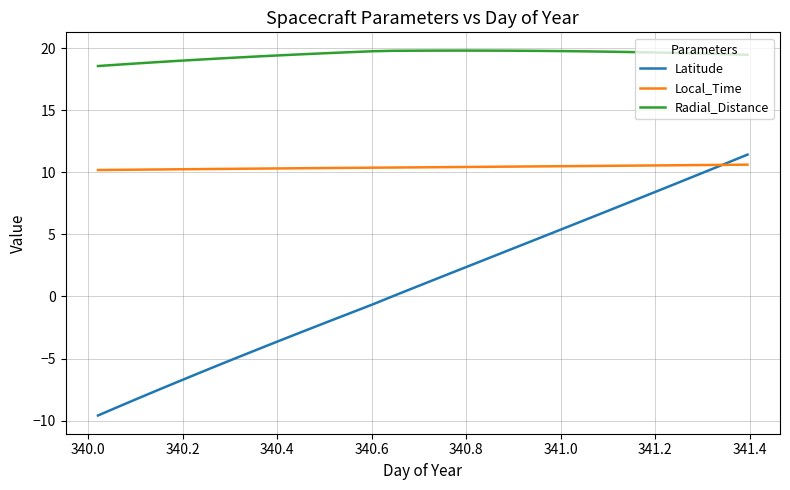

What are all the series names shown in the legend?

Latitude, Local_Time, Radial_Distance